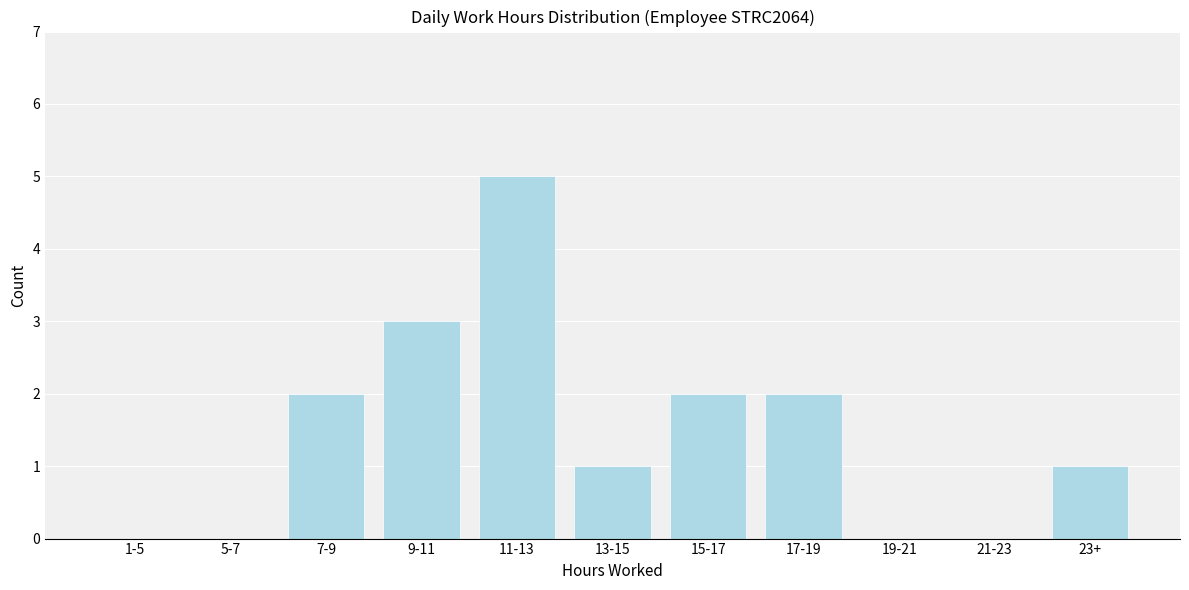

Reading left to right, list all the values displayed in this chart.

1-5=0	5-7=0	7-9=2	9-11=3	11-13=5	13-15=1	15-17=2	17-19=2	19-21=0	21-23=0	23+=1